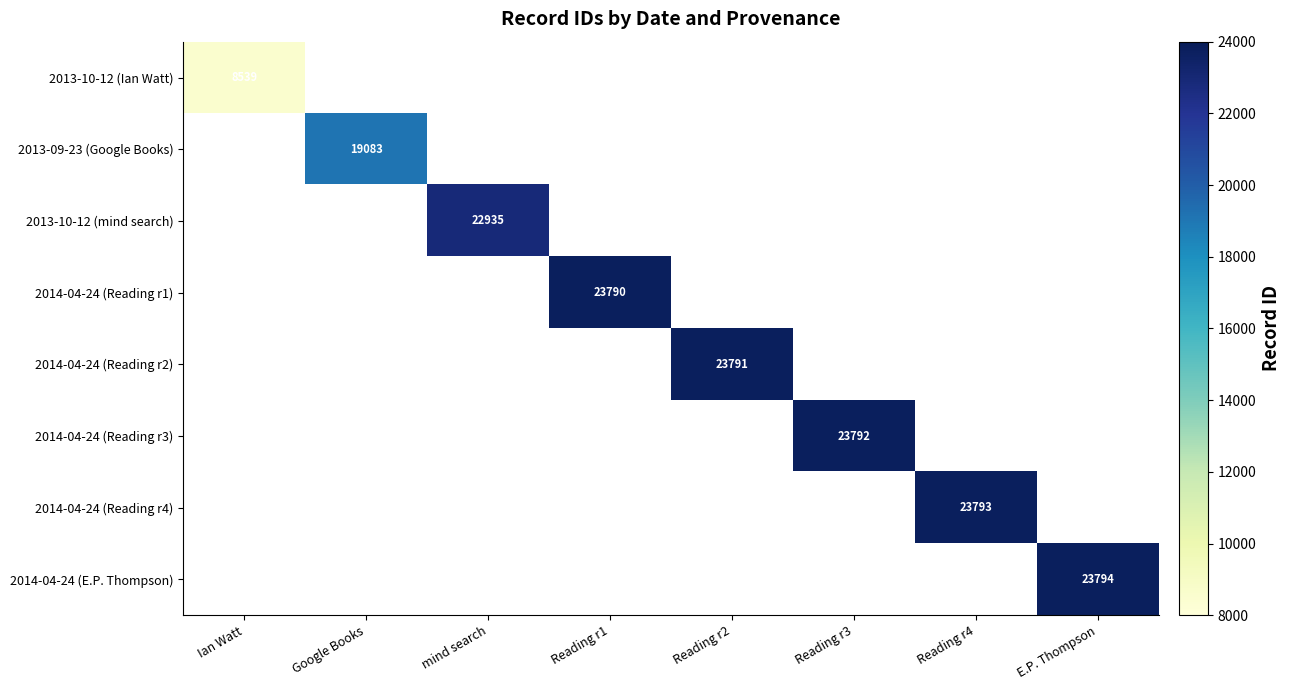

The value of 2013-09-23 (Google Books) at Google Books is 12858. True or false?

False